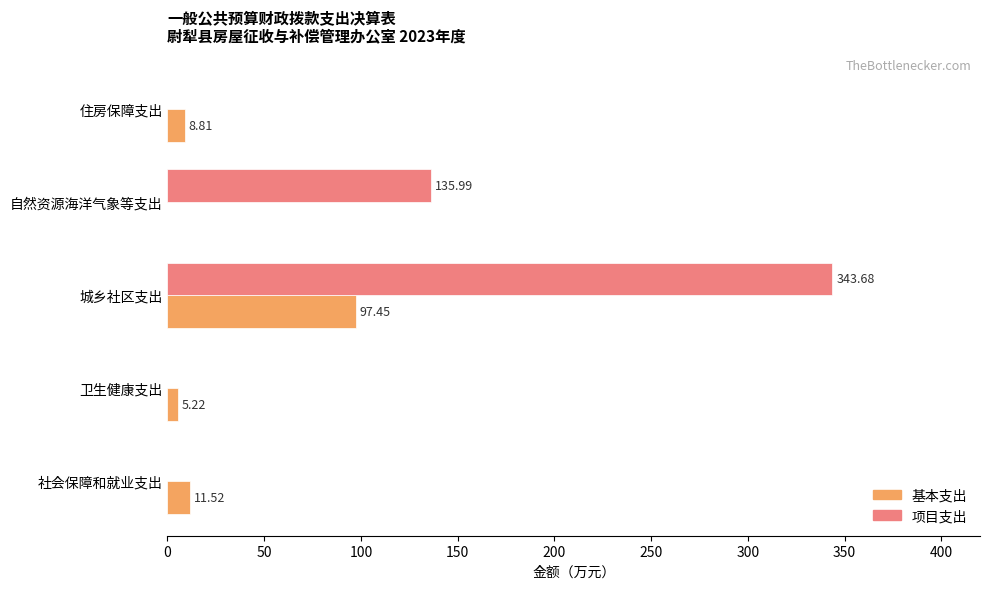

At which label is 基本支出 closest to 48?

社会保障和就业支出